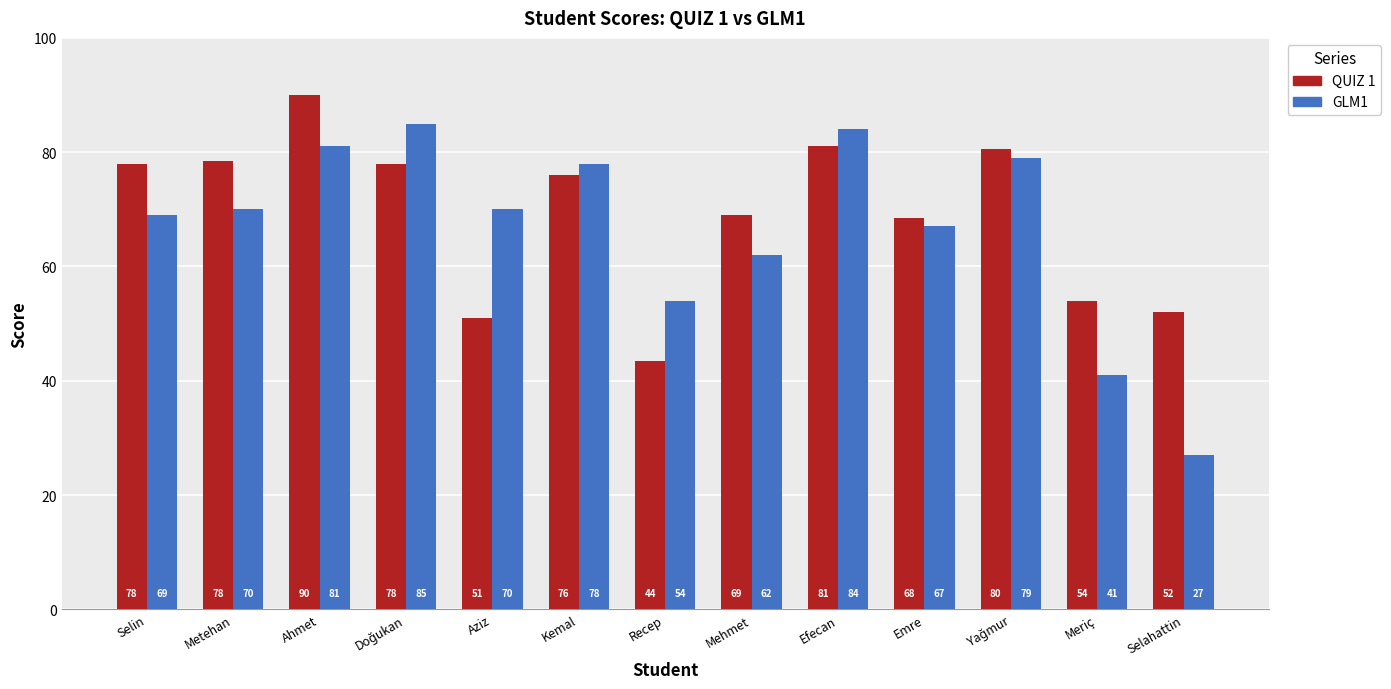

List the series in order of their overall mean, highest first.

QUIZ 1, GLM1